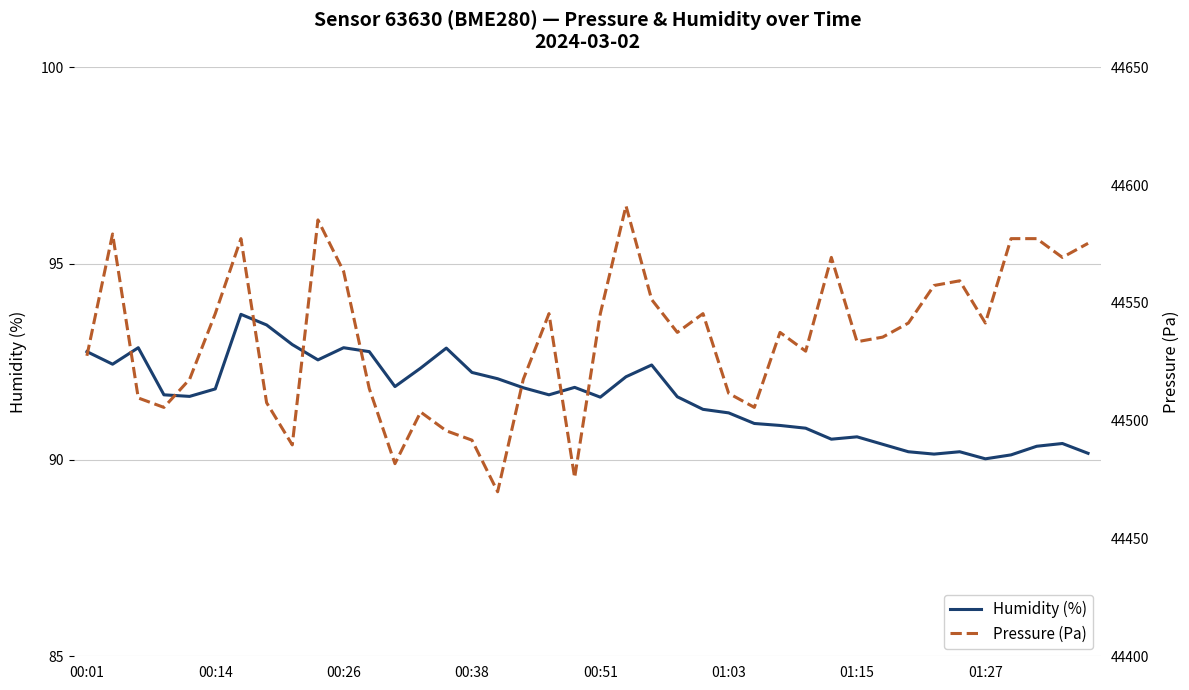

True or false: Humidity (%) has a value of 92.8 at 00:01.

True